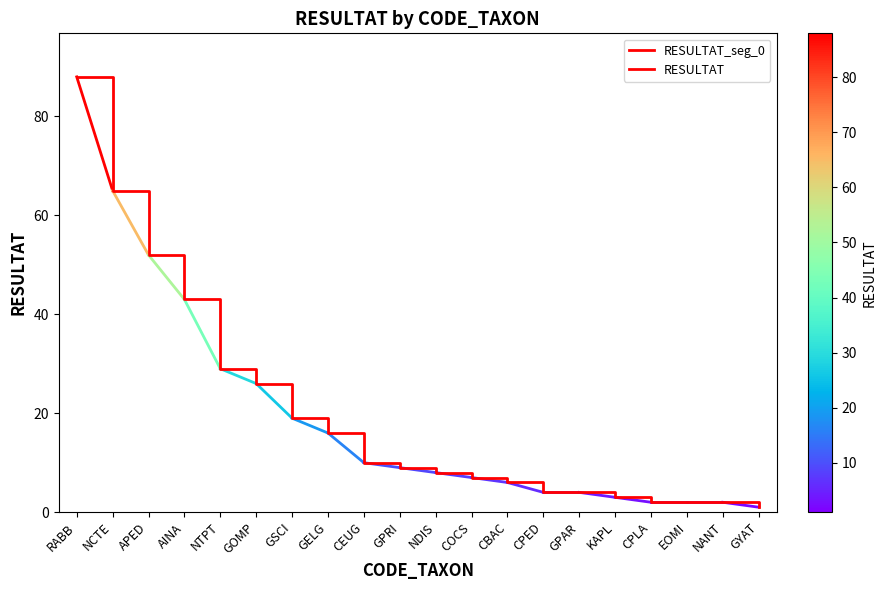

What is the greatest value displayed?

88